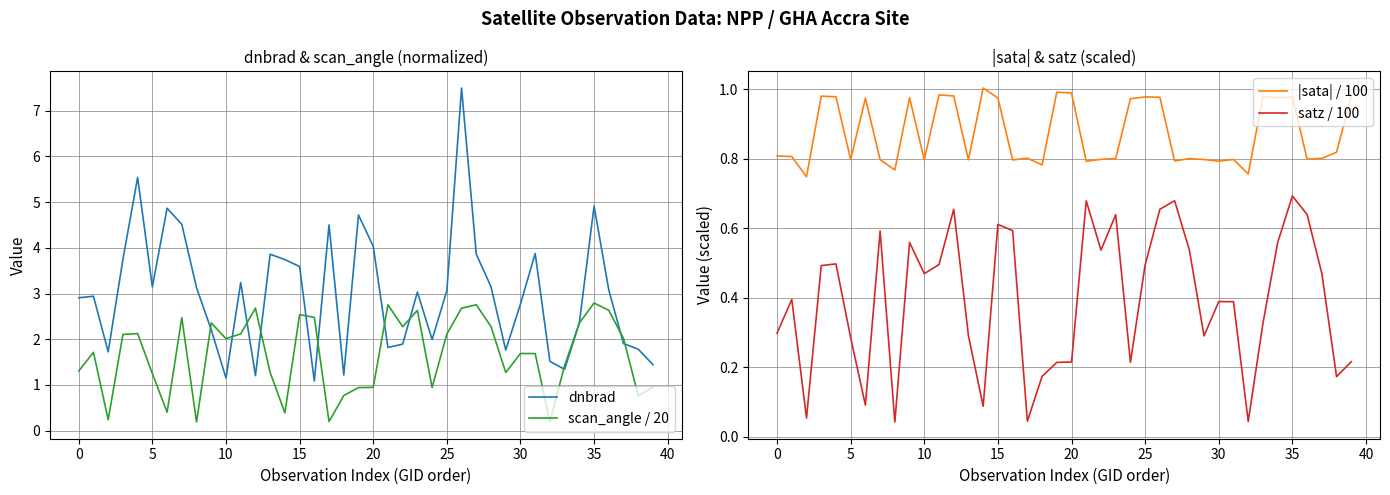

True or false: |sata| / 100 and satz / 100 cross at least once.

False